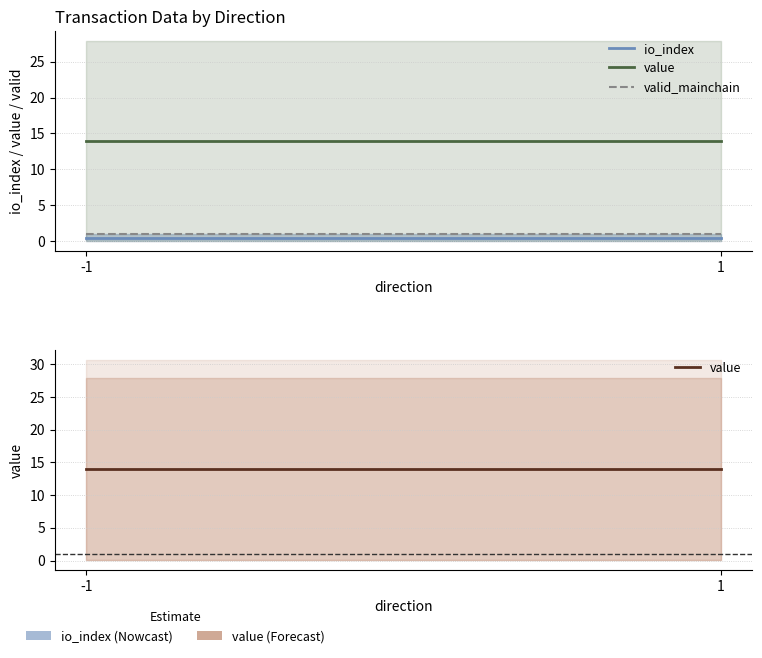

Which series has the largest total across all categories?

value